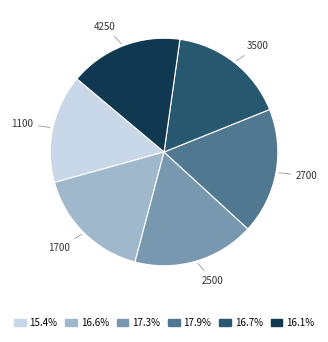

What is the ratio of the value at 15.4% to the value at 16.6%?

0.9